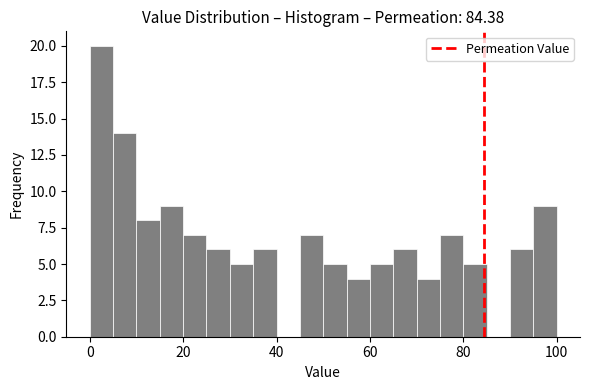

Around what value on the x-axis is the tallest bar? Give the approximate position of its centre, as read against the axis.

2